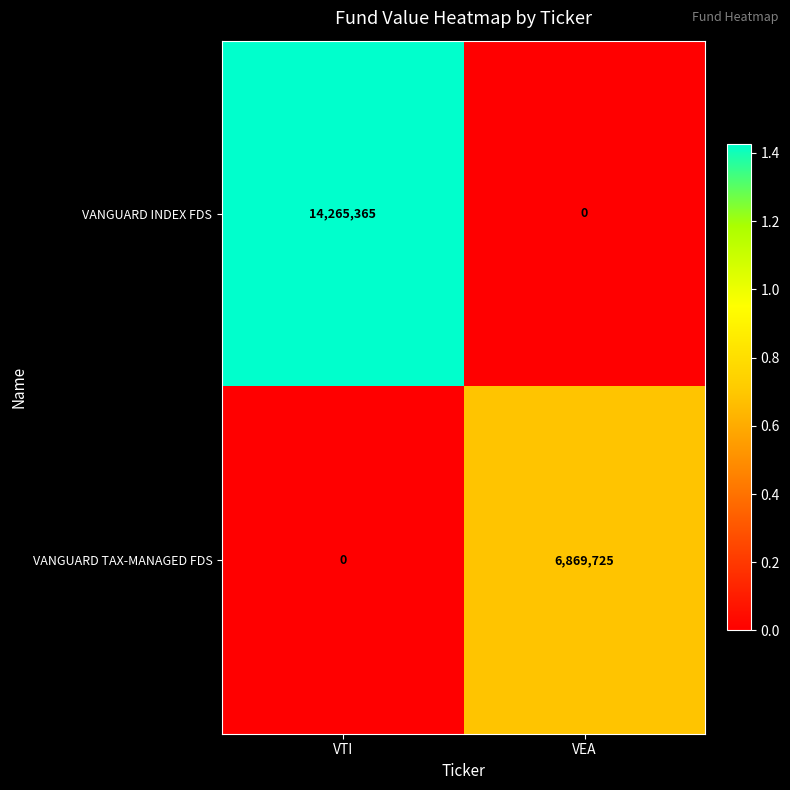

What is the greatest value displayed?

14265365